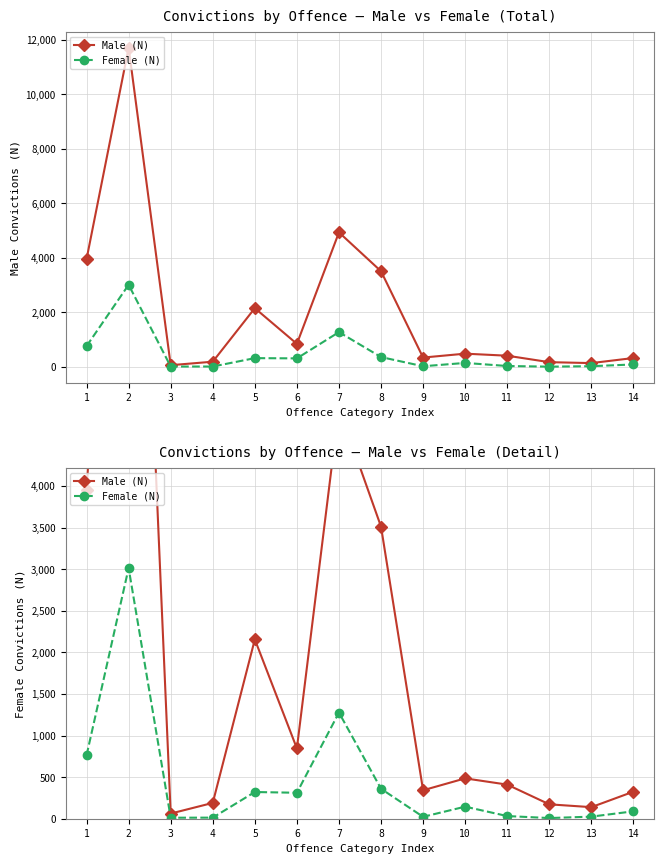

How many values in the Female (N) series are below 145?

7